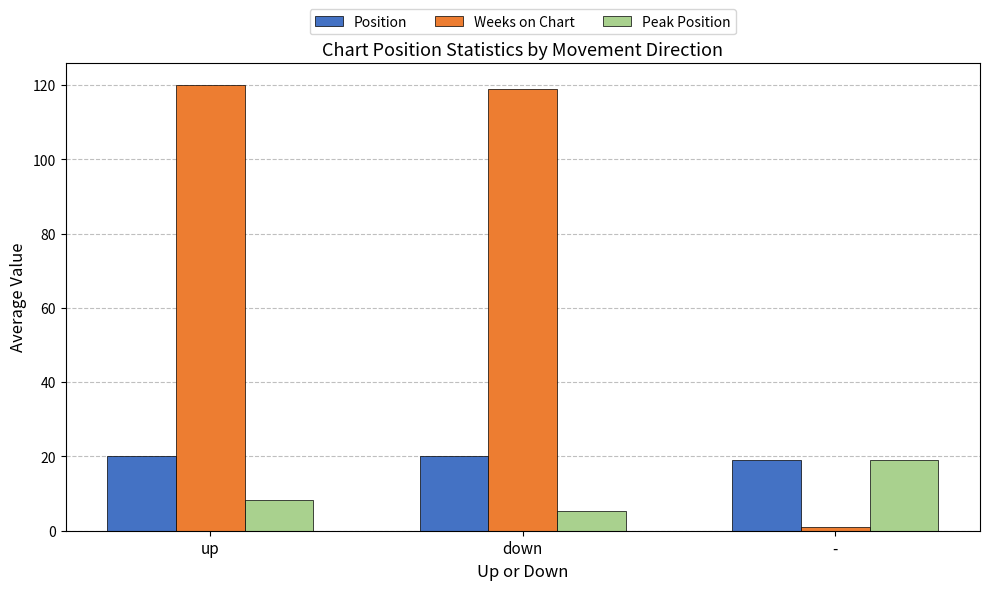

What is the value of the Position bar at the 1st from the left?

20.1